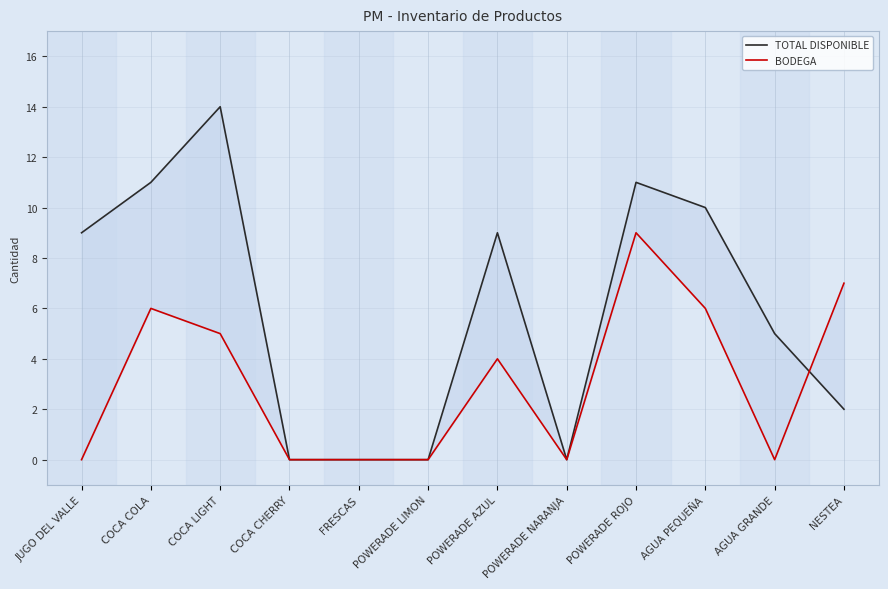

Is the value of BODEGA at JUGO DEL VALLE greater than the value of TOTAL DISPONIBLE at POWERADE AZUL?

No